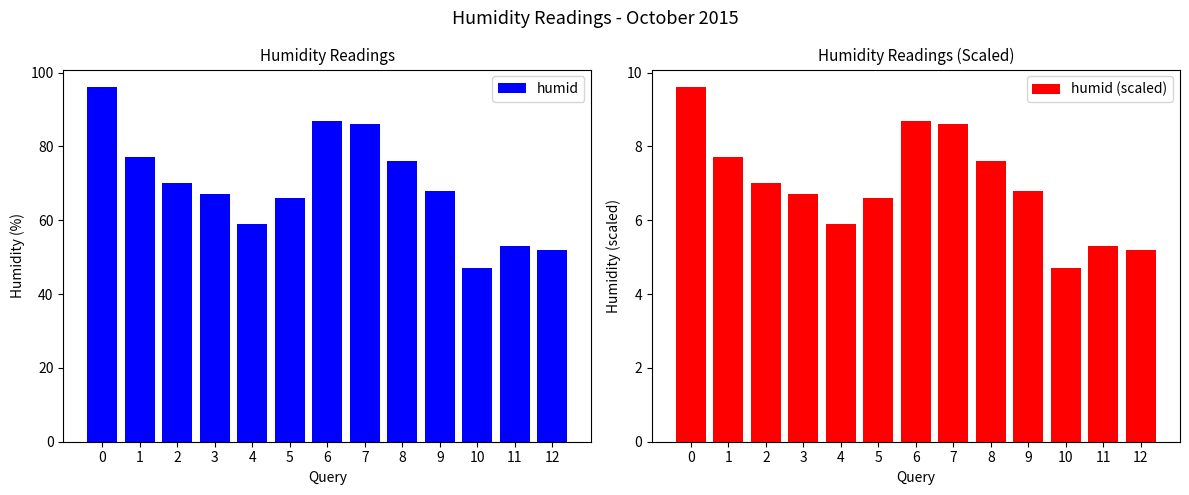

List the series in order of their overall mean, lowest first.

humid (scaled), humid